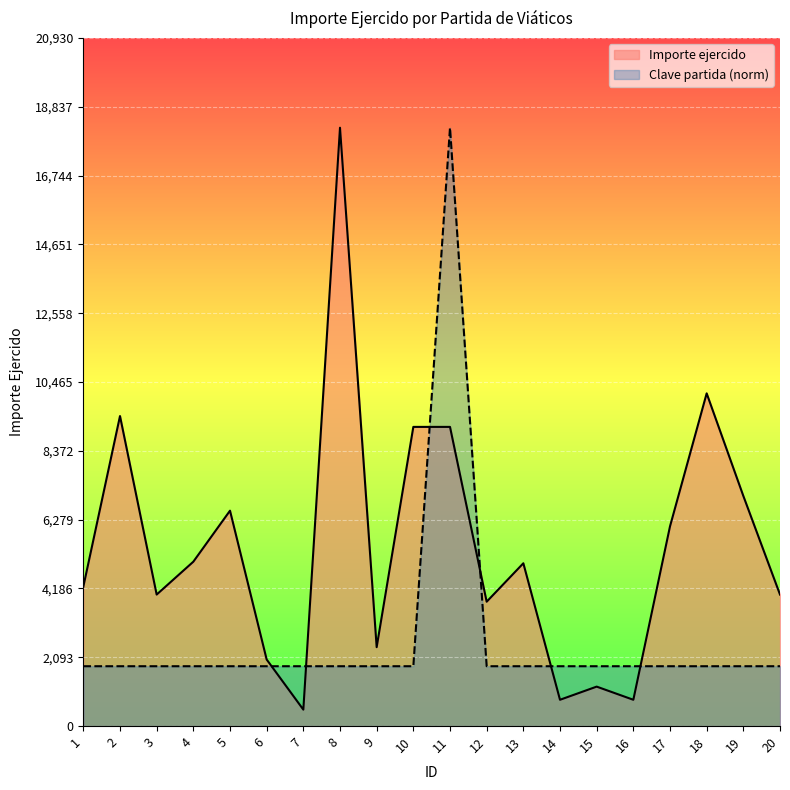

Where do Clave partida and Importe ejercido first cross each other?

6 and 7